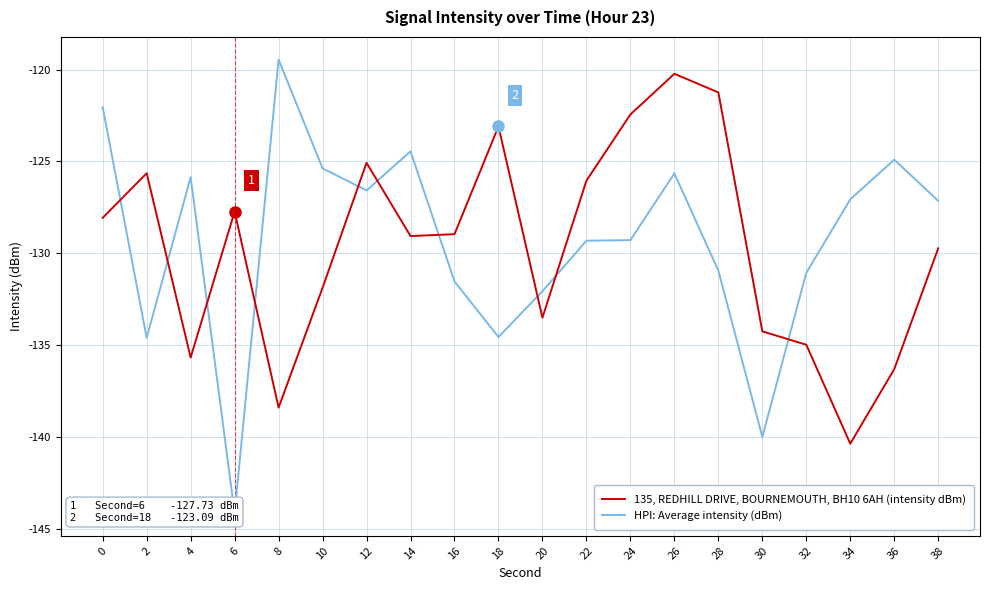

How many times do HPI: Average intensity (dBm) and 135, REDHILL DRIVE, BOURNEMOUTH, BH10 6AH (intensity dBm) cross each other?

10